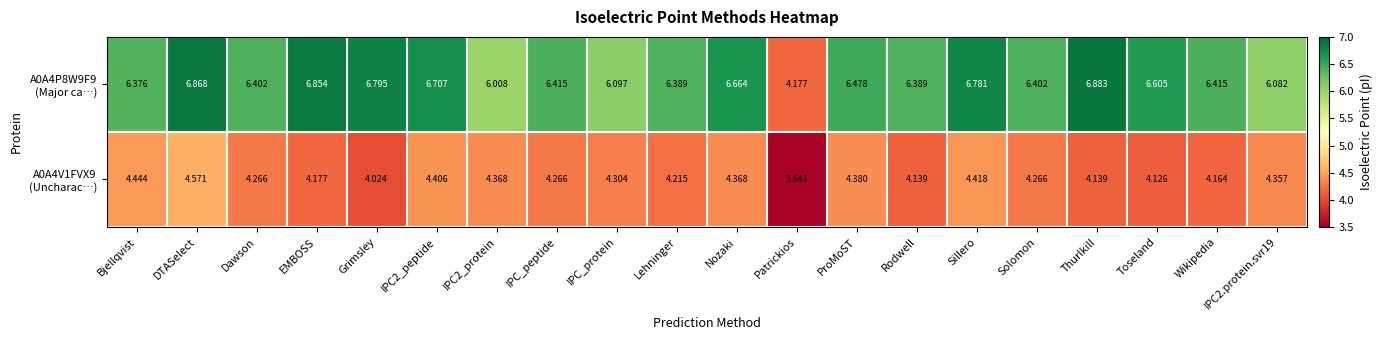

At which category is the sum across all series the highest?

DTASelect